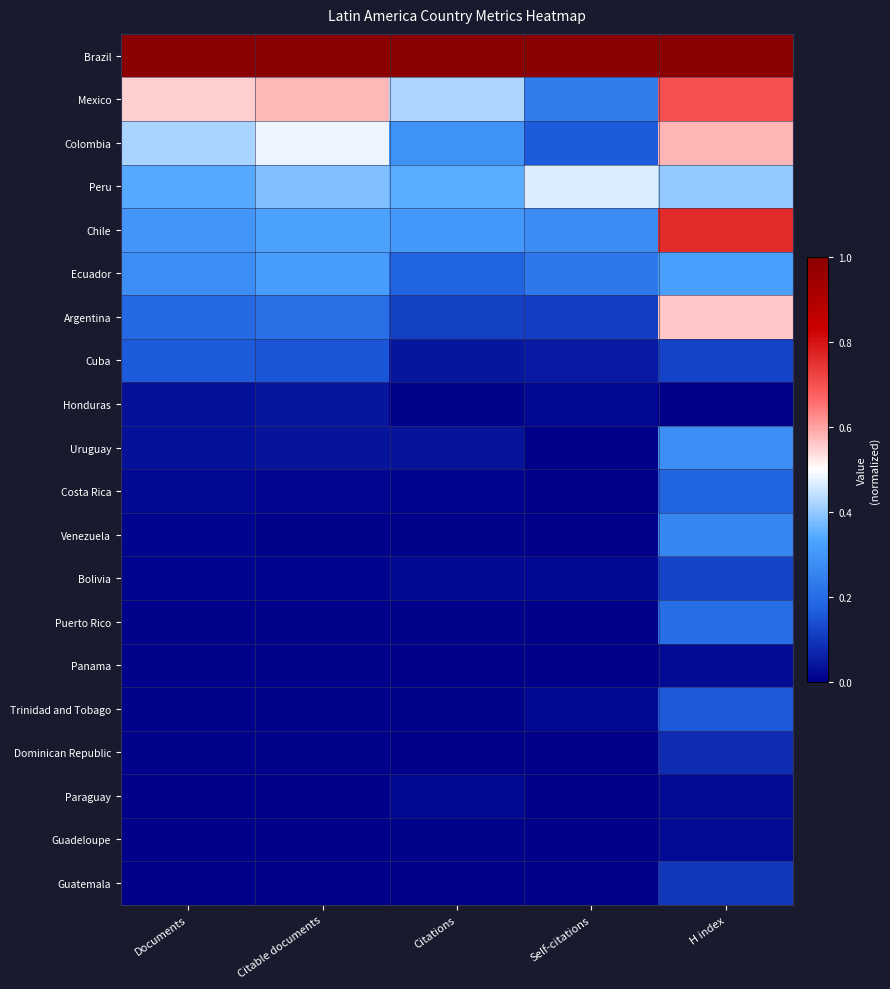

How many categories are shown in the chart?

5